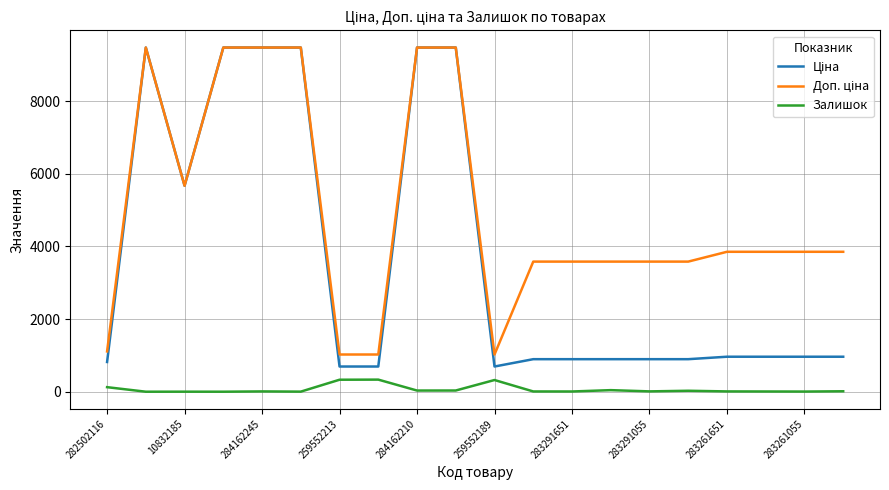

At which label does Залишок first exceed 9?

282502116